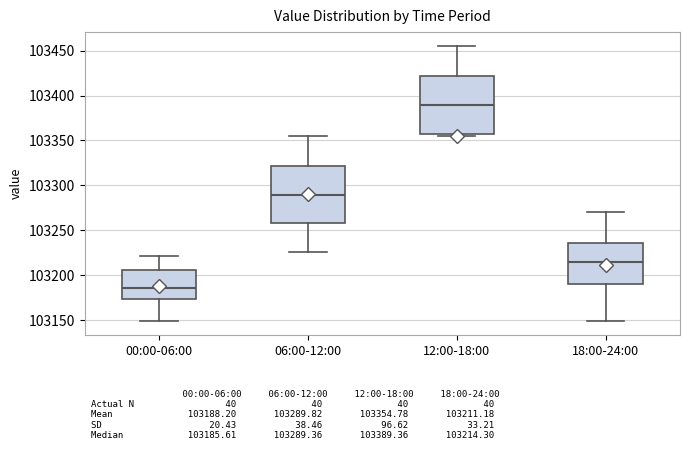

Reading left to right, transcribe this box plot: for each box, give where its median line is, the range the box spans, and where its two whiskers end, as read against the y-axis. The values are not printed on the chart, so give them approximately, as read against the axis.

00:00-06:00: median 103185, box 103175 to 103205, whiskers 103150 to 103220
06:00-12:00: median 103290, box 103260 to 103320, whiskers 103225 to 103355
12:00-18:00: median 103390, box 103360 to 103420, whiskers 103355 to 103455
18:00-24:00: median 103215, box 103190 to 103235, whiskers 103150 to 103270